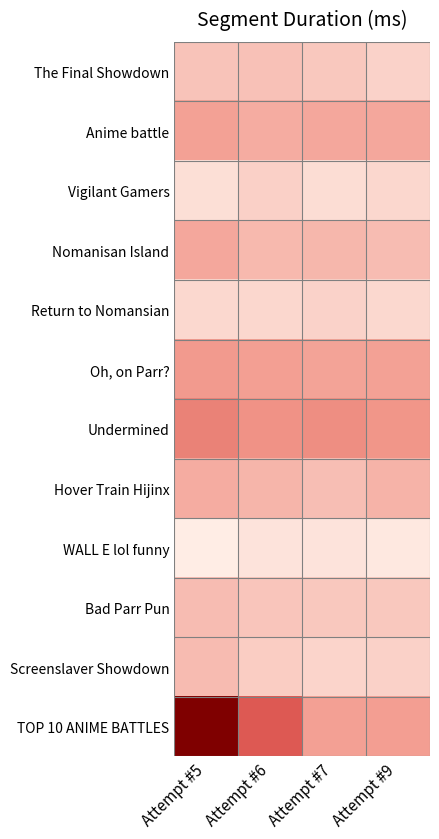

Which label corresponds to the smallest value in the chart?

Attempt #5